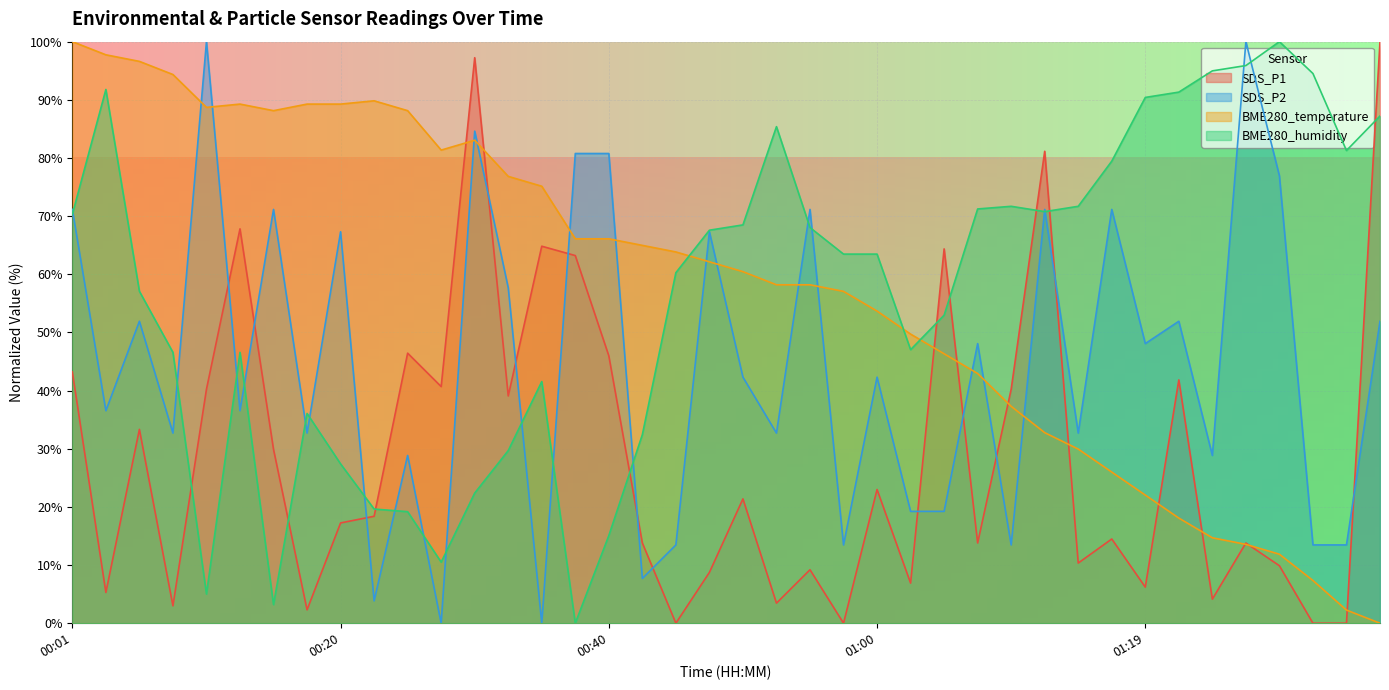

What is the difference between the second highest and second lowest values in the SDS_P2 series?

100.0